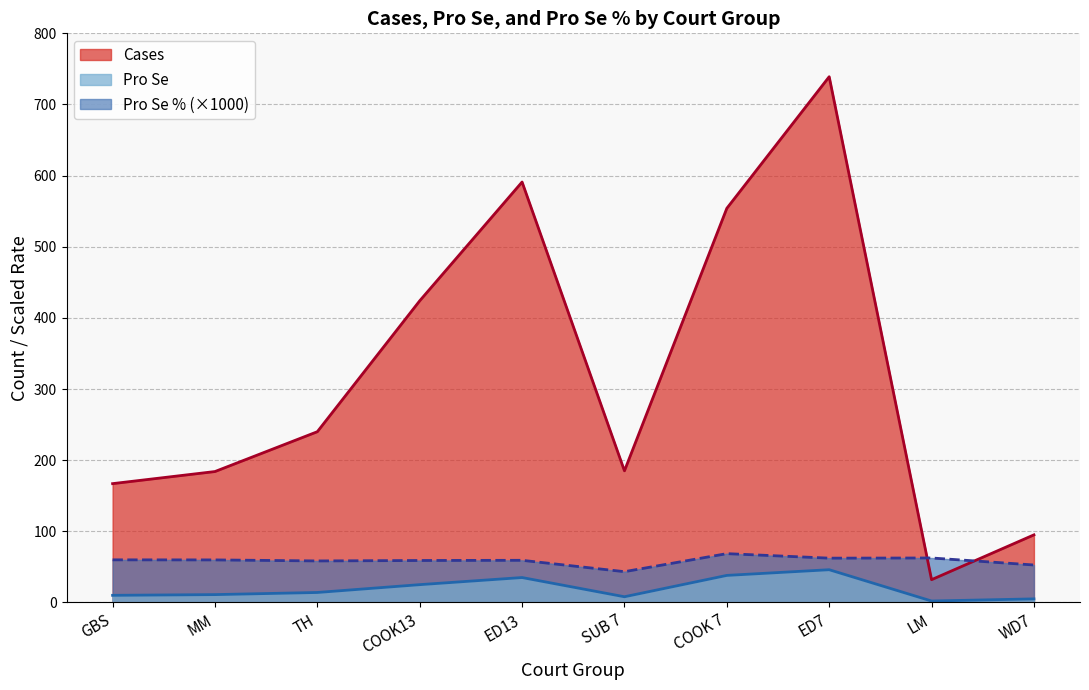

True or false: Pro Se and Pro Se % intersect in this chart.

False